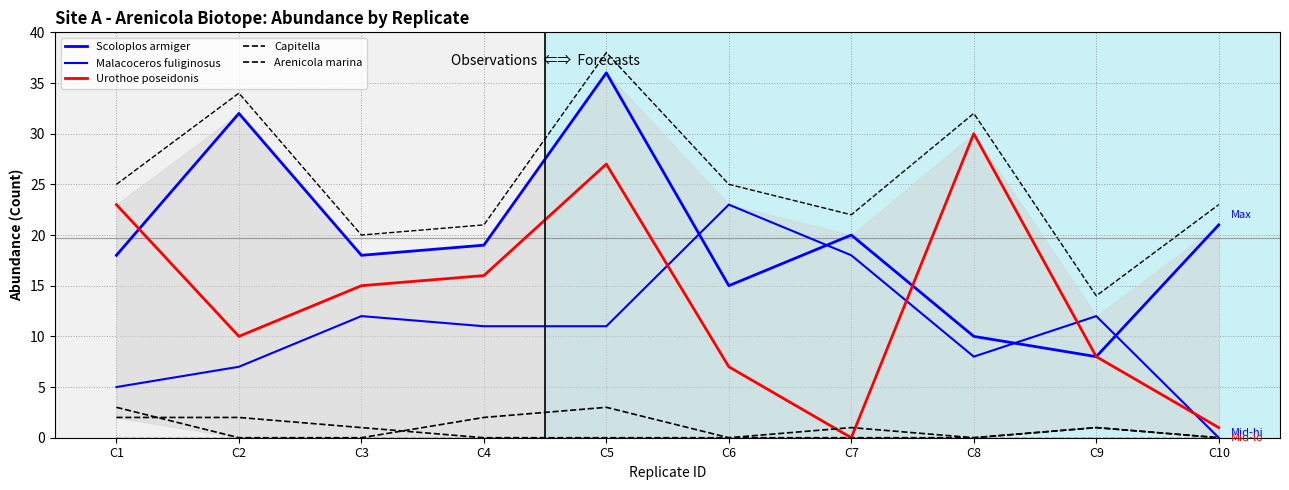

Reading right to left, extract all data points from this chart.

Scoloplos armiger: 21	8	10	20	15	36	19	18	32	18
Malacoceros fuliginosus: 0	12	8	18	23	11	11	12	7	5
Urothoe poseidonis: 1	8	30	0	7	27	16	15	10	23
Capitella: 0	1	0	1	0	3	2	0	0	3
Arenicola marina: 0	1	0	0	0	0	0	1	2	2